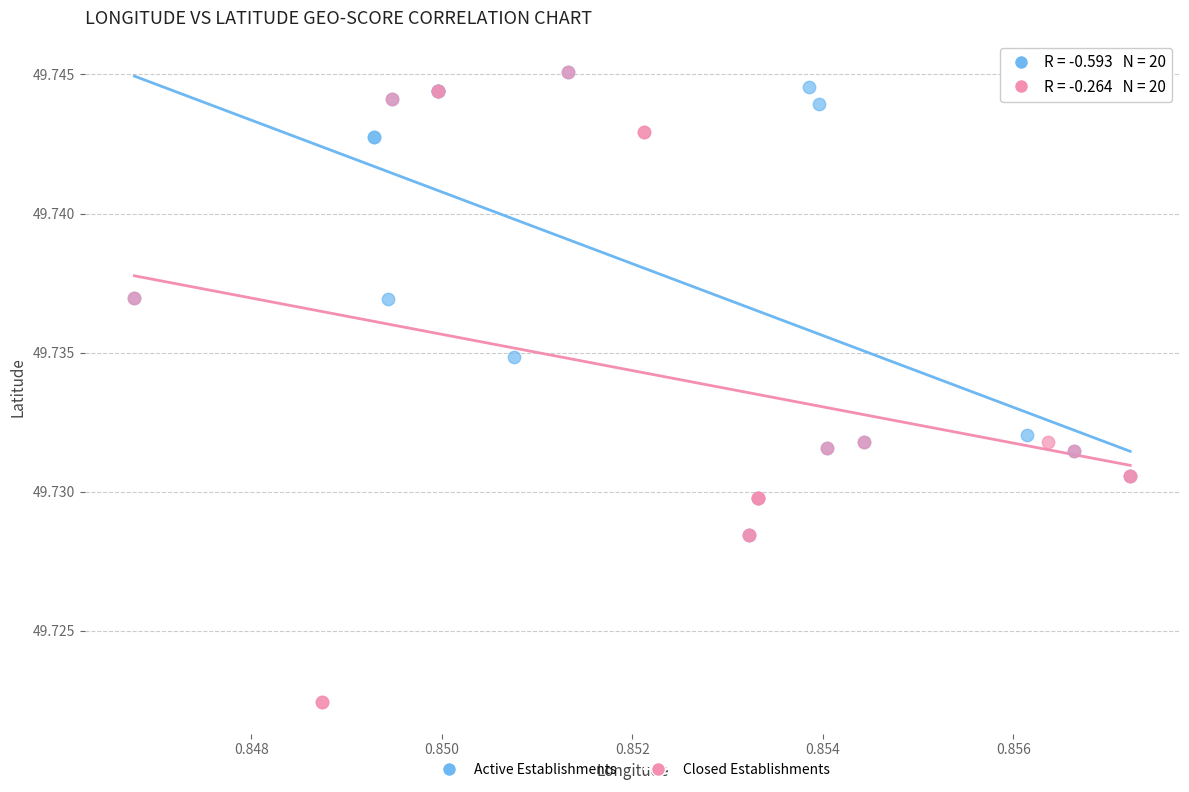

Which series has the largest Y range (max minus min)?

Closed Establishments